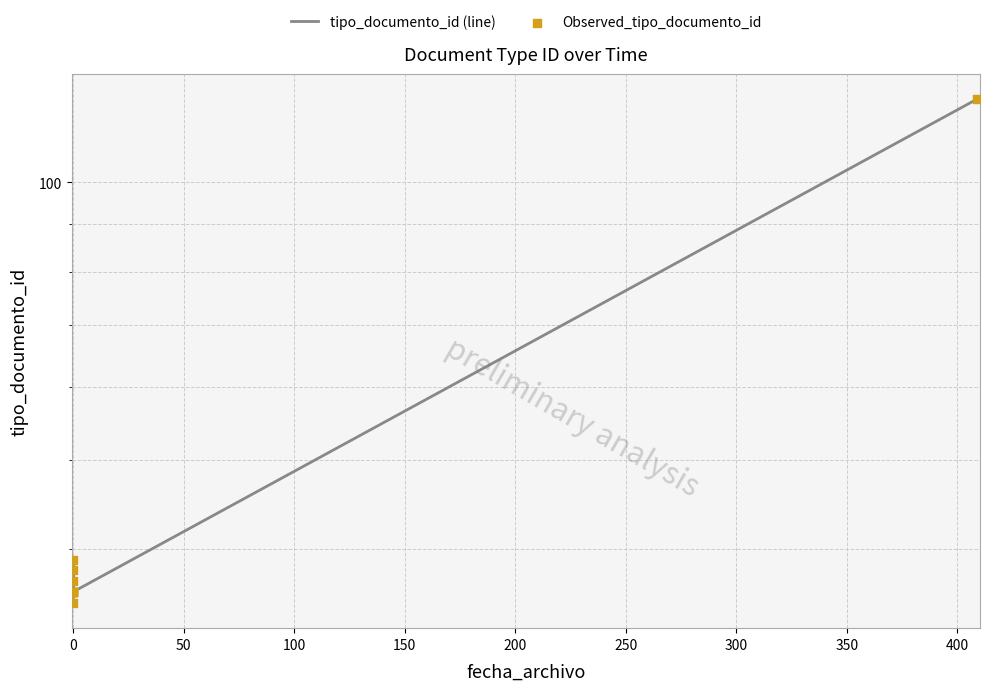

Is the value of Observed_tipo_documento_id at 350 greater than the value of tipo_documento_id (line) at 300?

Yes